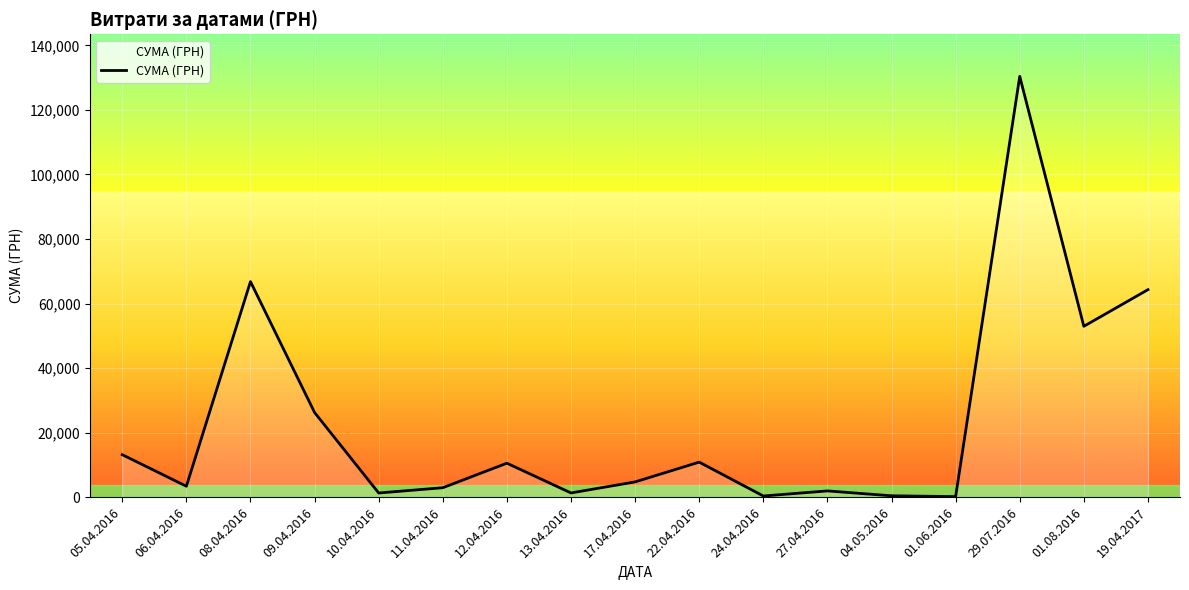

Where is the first local maximum?

08.04.2016